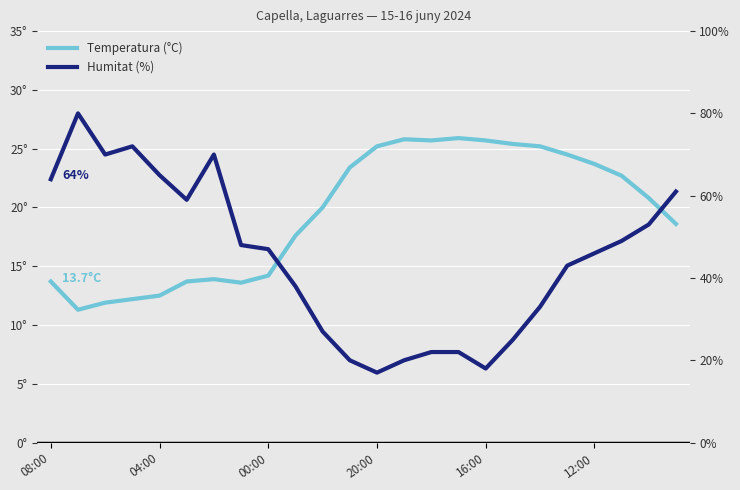

List the series in order of their peak value, highest first.

Humitat (%), Temperatura (°C)